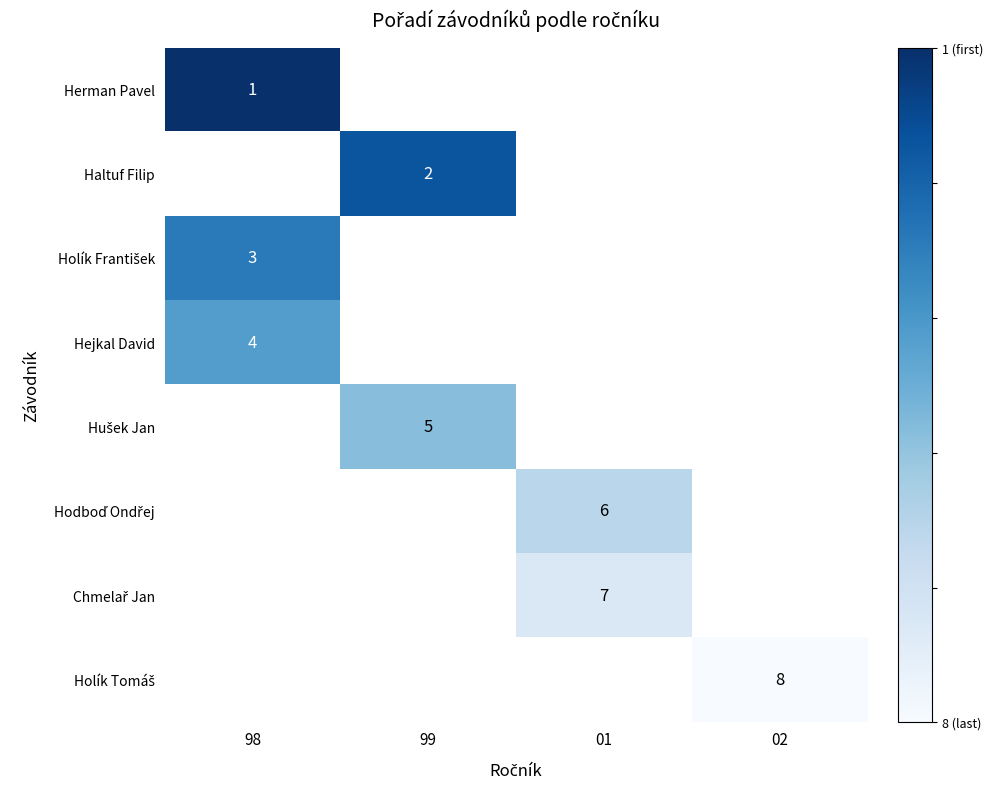

The value of Hejkal David at 98 is 4. True or false?

True